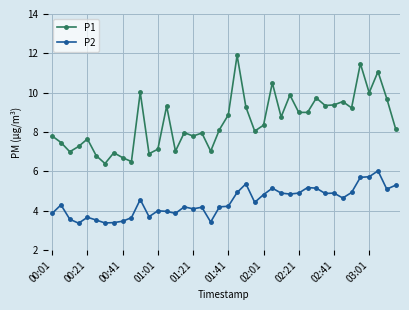

Rank the series by their average value, from highest to lowest.

P1, P2